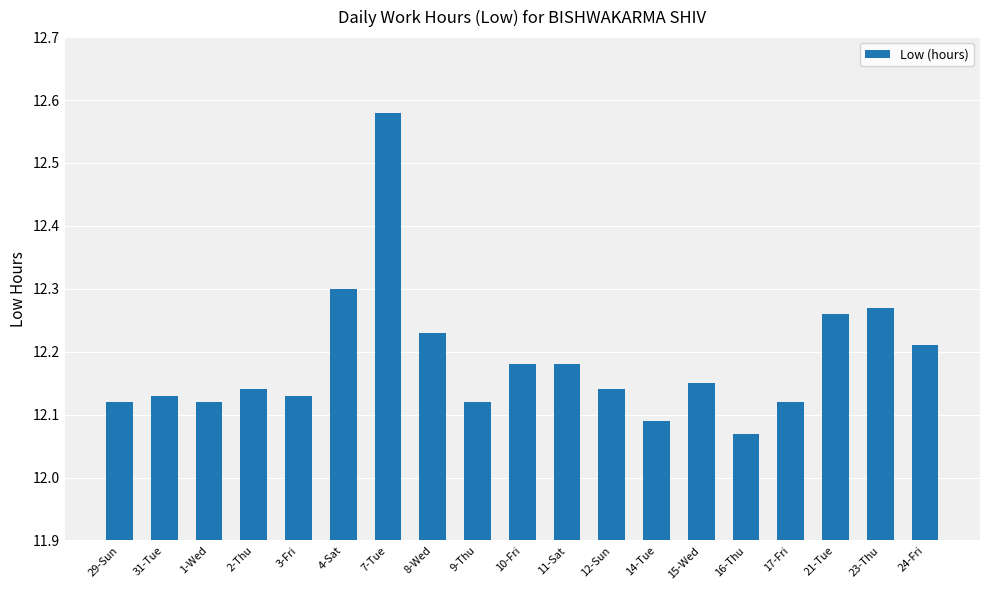

True or false: the data shows 20.0 at 16-Thu.

False